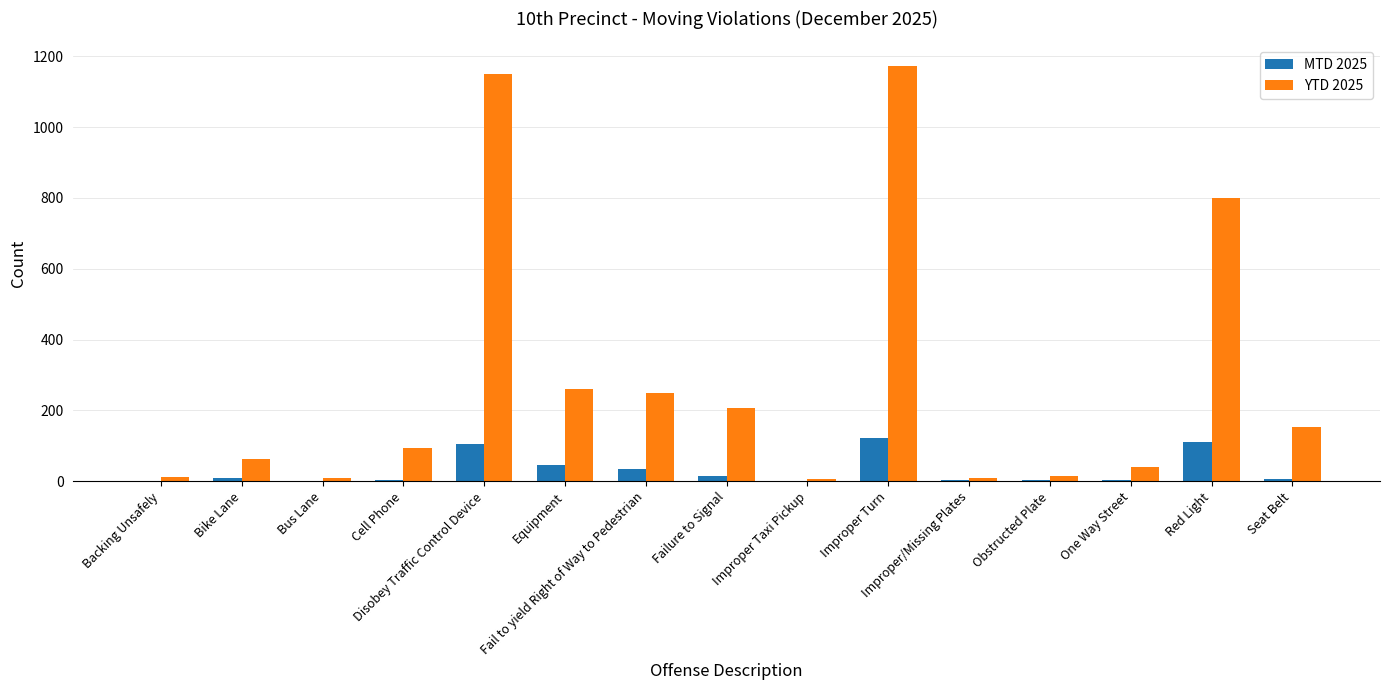

What is the spread (max minus min) of values at Seat Belt?

148